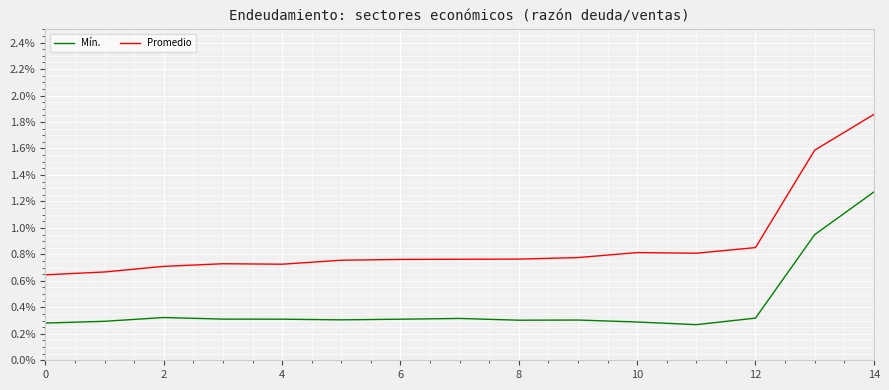

What is the difference between the maximum and minimum values in the Mín. series?

1.0